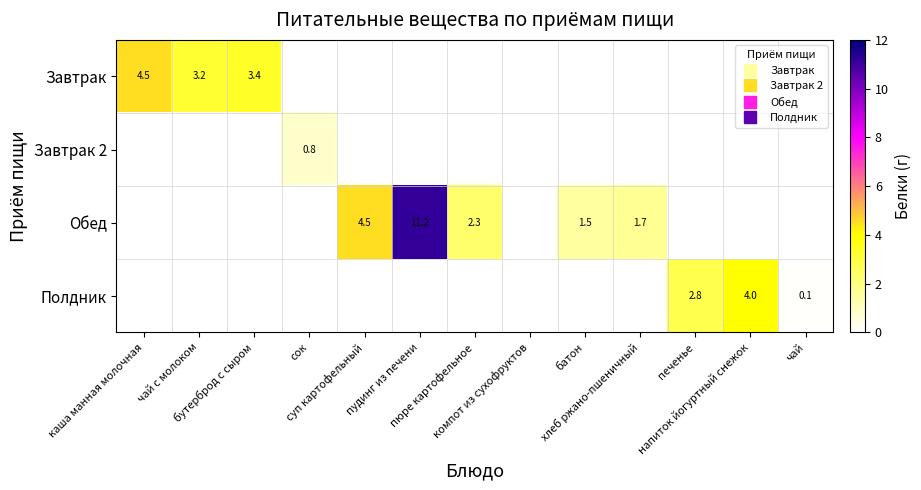

What is the maximum value for Завтрак?

4.5